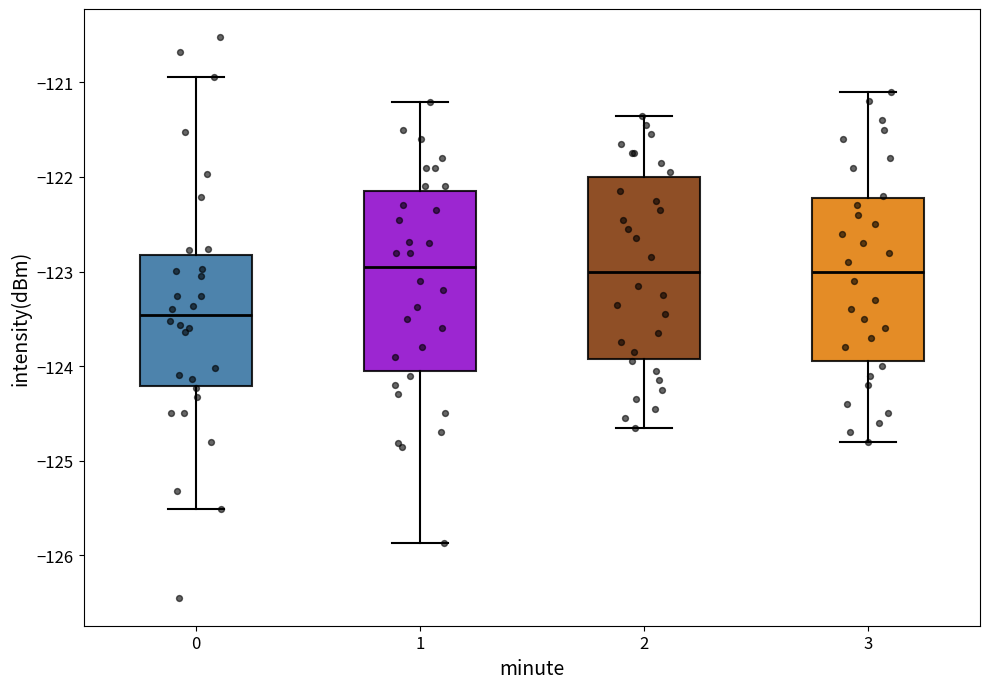

Where does the median line of the box at x = 3 sit on the y-axis? The values are not printed on the chart, so give them approximately, as read against the axis.

-123.0